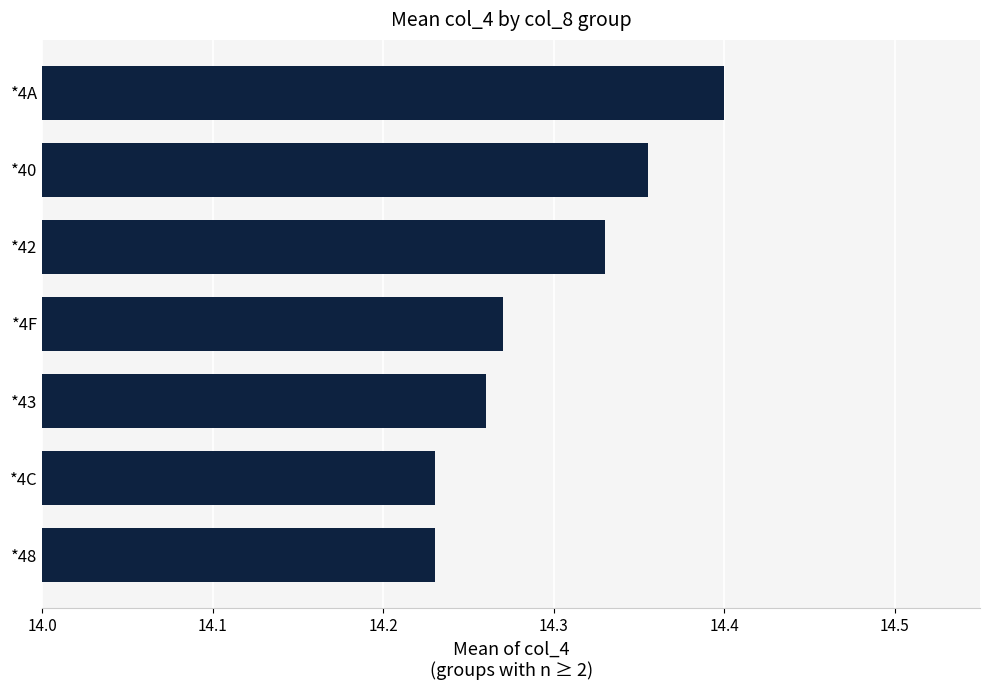

Count the values in the range 14 to 15.

7